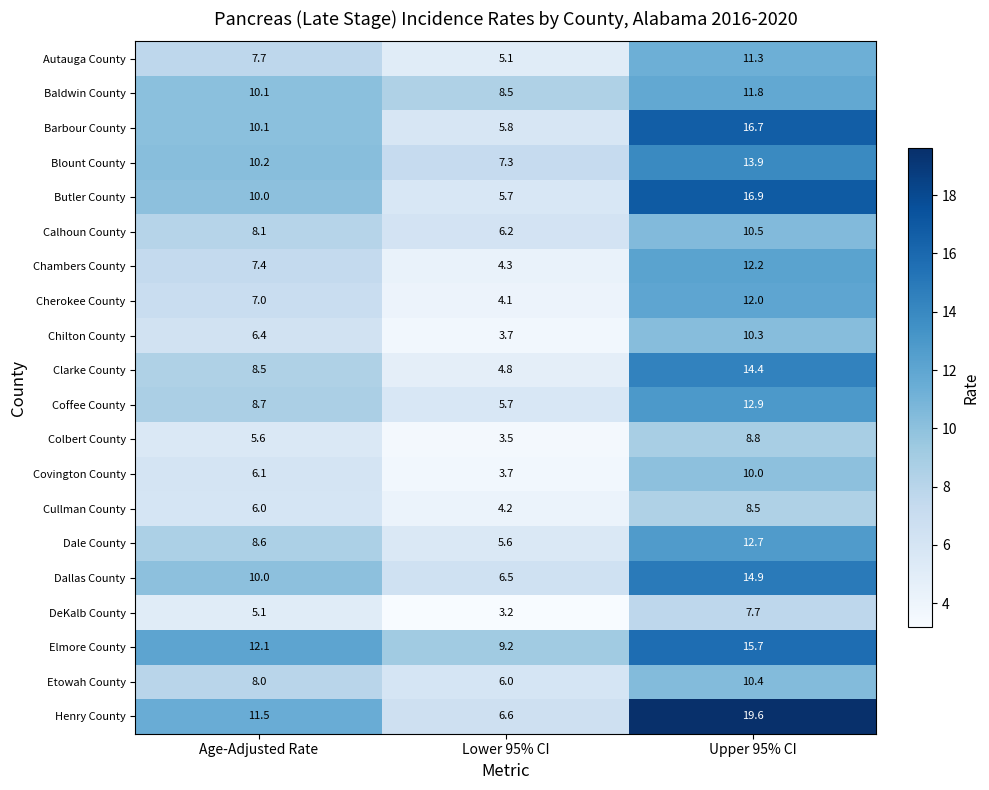

What is the difference between the highest and lowest values at Upper 95% CI?

11.9